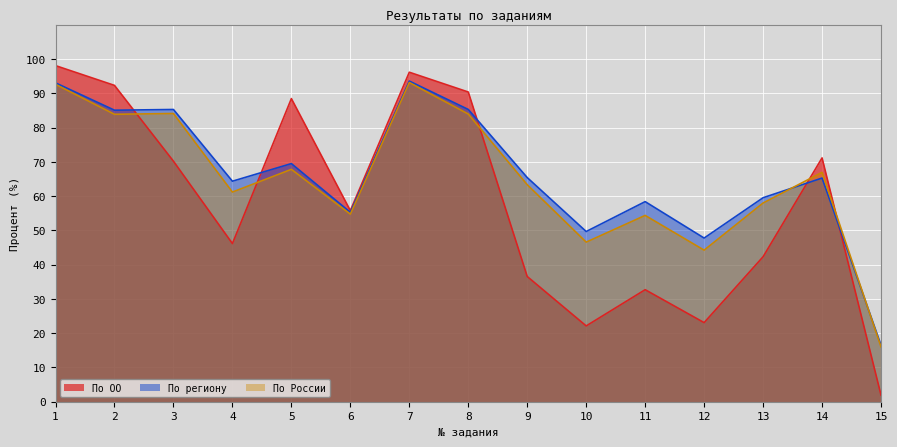

Is the value of По ОО at 12 greater than the value of По России at 6?

No